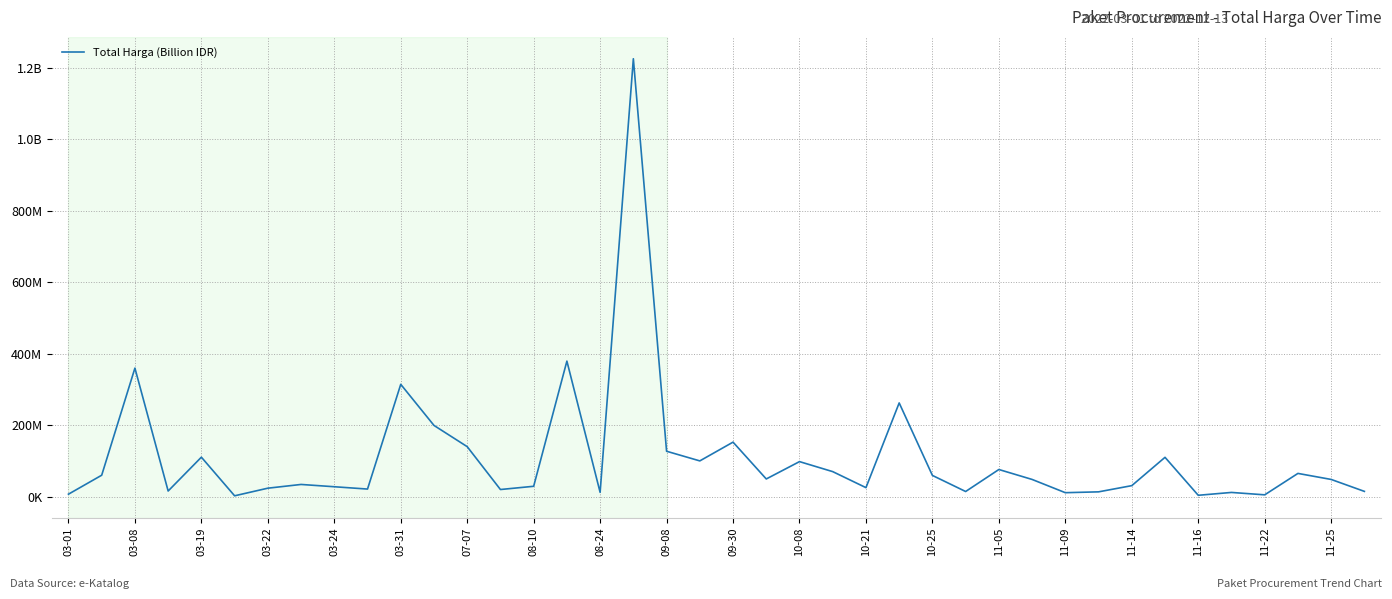

What is the difference between the second highest and second lowest values?

375250000